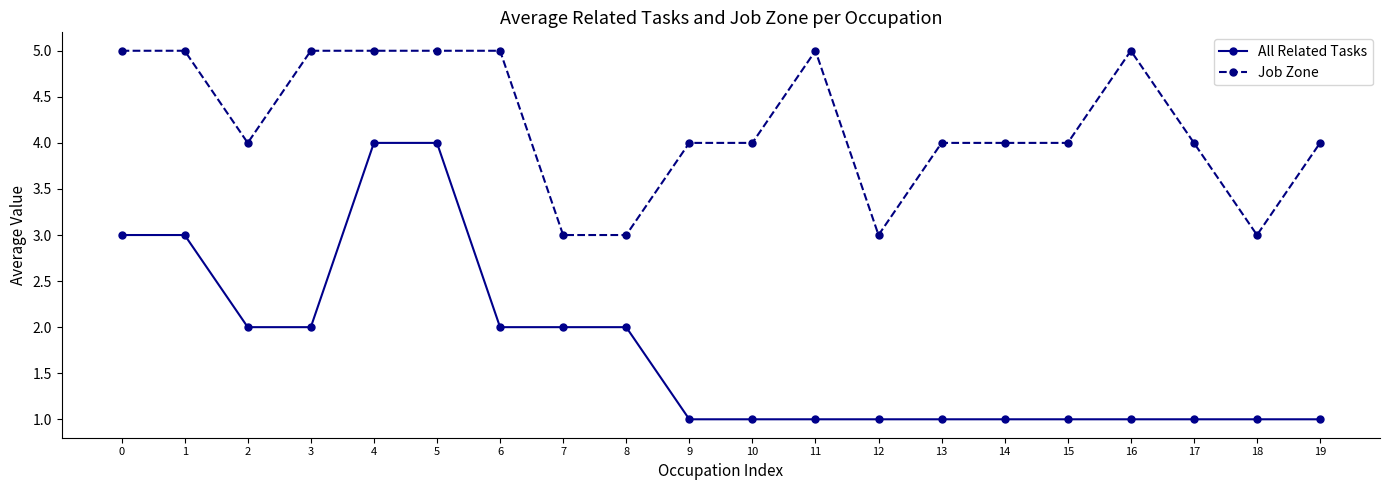

Rank the series by their average value, from highest to lowest.

Job Zone, All Related Tasks